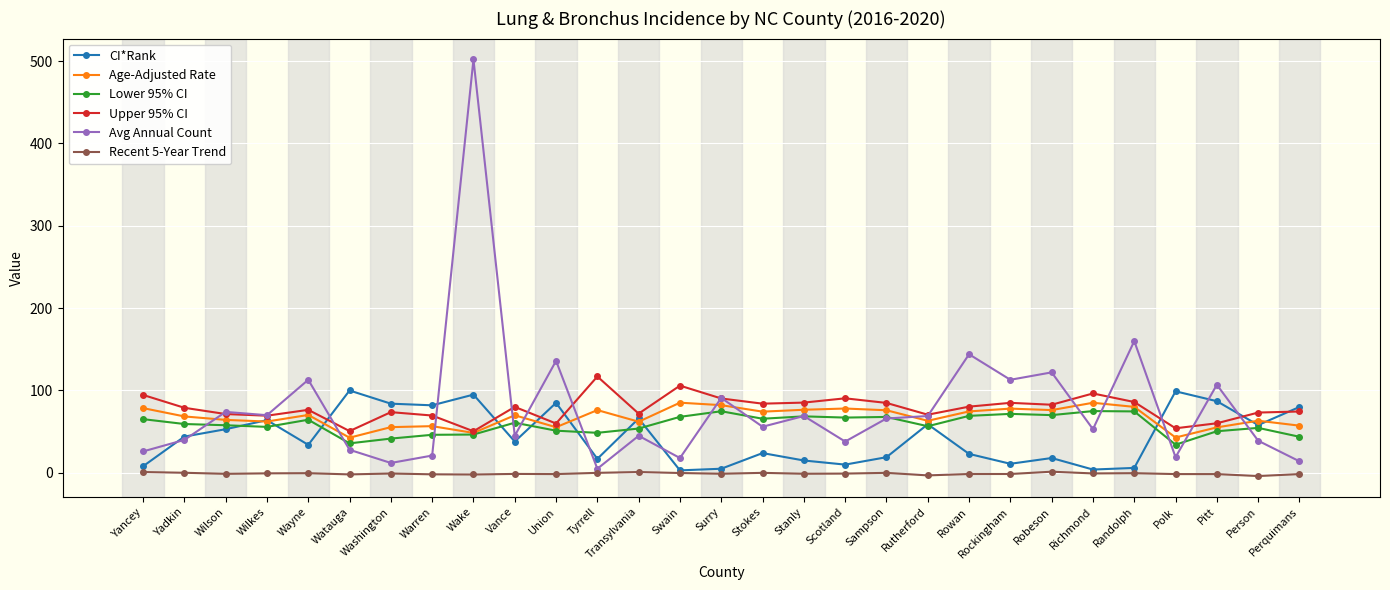

What is the value of the Upper 95% CI point at the 16th from the left?

84.0